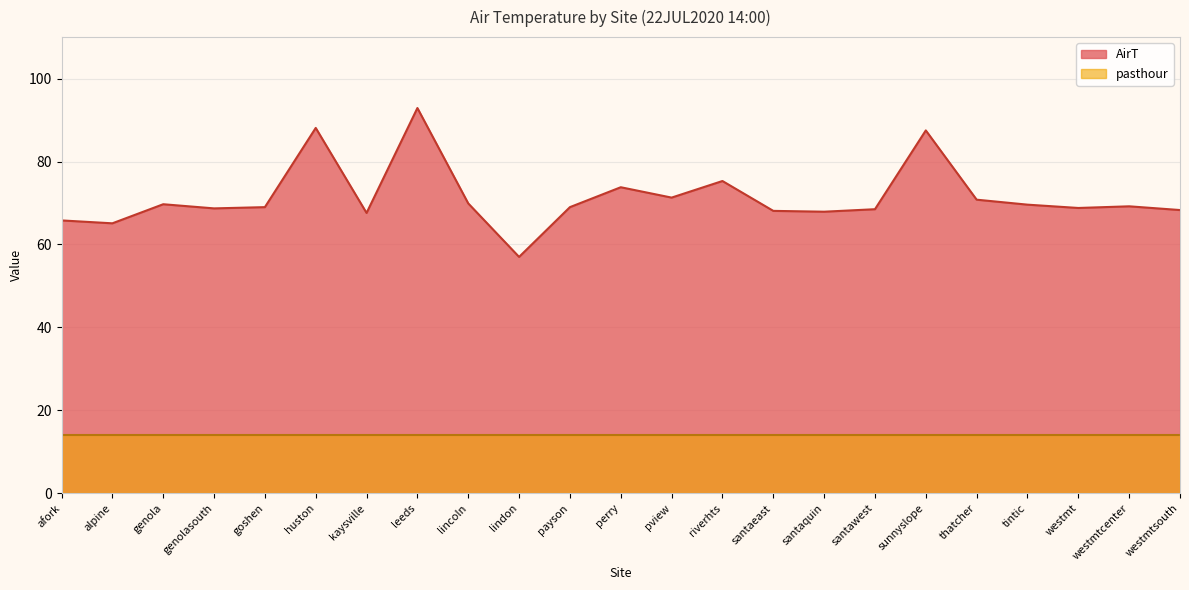

At which category does the chart reach its peak across all series?

leeds